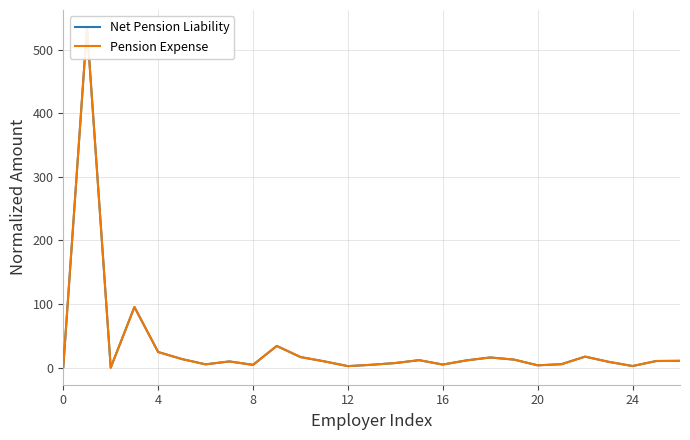

How many data points in Net Pension Liability are less than 9?

11